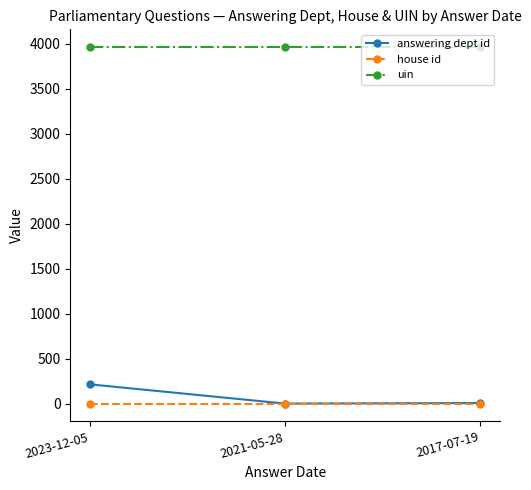

At which label does answering dept id reach its peak?

2023-12-05